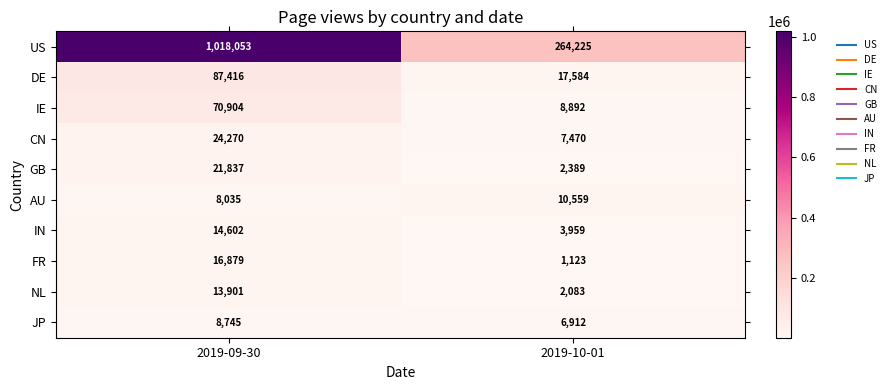

Reading left to right, what are all the values shown in this chart?

US: 2019-09-30=1018053	2019-10-01=264225
DE: 2019-09-30=87416	2019-10-01=17584
IE: 2019-09-30=70904	2019-10-01=8892
CN: 2019-09-30=24270	2019-10-01=7470
GB: 2019-09-30=21837	2019-10-01=2389
AU: 2019-09-30=8035	2019-10-01=10559
IN: 2019-09-30=14602	2019-10-01=3959
FR: 2019-09-30=16879	2019-10-01=1123
NL: 2019-09-30=13901	2019-10-01=2083
JP: 2019-09-30=8745	2019-10-01=6912